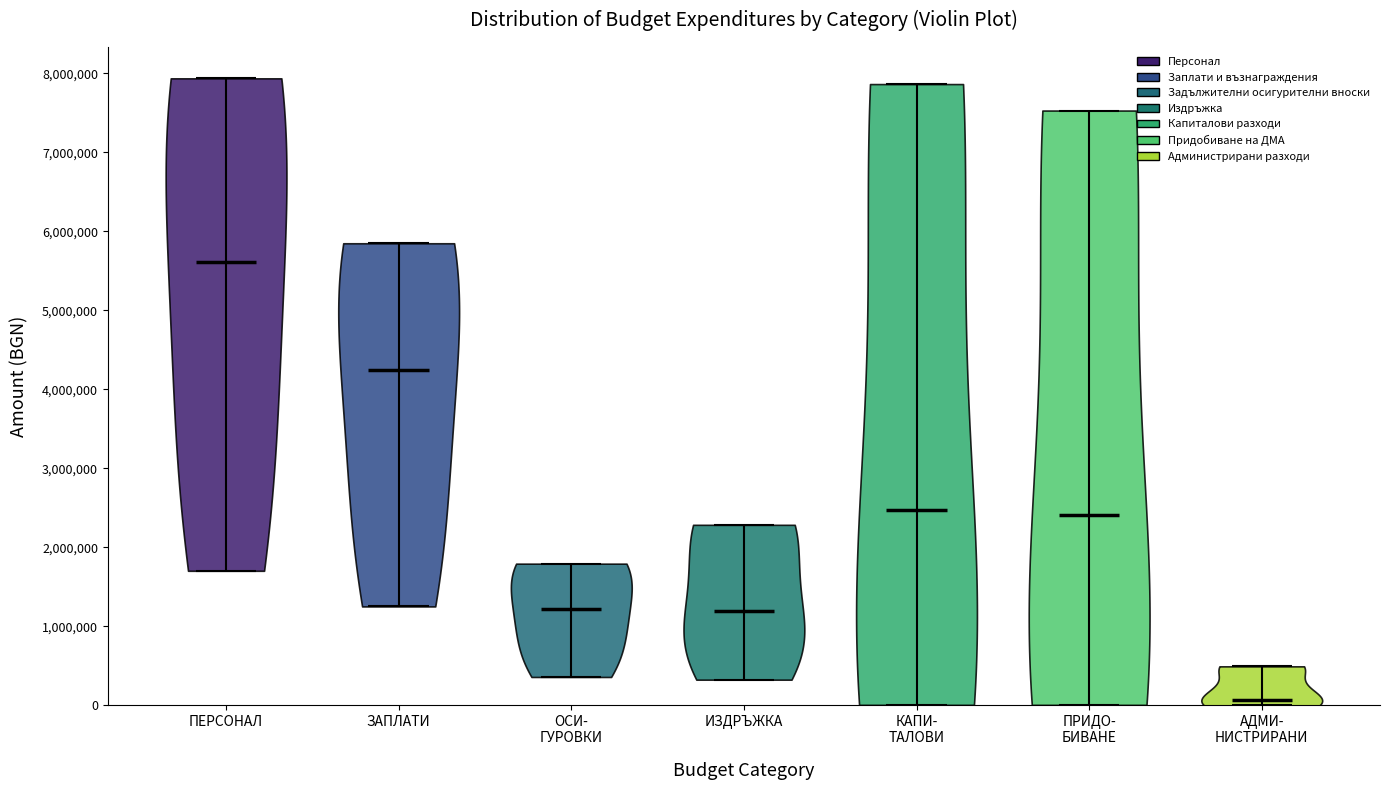

Reading left to right, read every violin against the y-axis: where its median line is, and the lowest and highest points it reaches. The values are not printed on the chart, so give them approximately, as read against the axis.

ПЕРСОНАЛ: median line 5600000, lowest point 1700000, highest point 7900000
ЗАПЛАТИ: median line 4200000, lowest point 1300000, highest point 5800000
ОСИ- ГУРОВКИ: median line 1200000, lowest point 400000, highest point 1800000
ИЗДРЪЖКА: median line 1200000, lowest point 300000, highest point 2300000
КАПИ- ТАЛОВИ: median line 2500000, lowest point 0, highest point 7900000
ПРИДО- БИВАНЕ: median line 2400000, lowest point 0, highest point 7500000
АДМИ- НИСТРИРАНИ: median line 100000, lowest point 0, highest point 500000